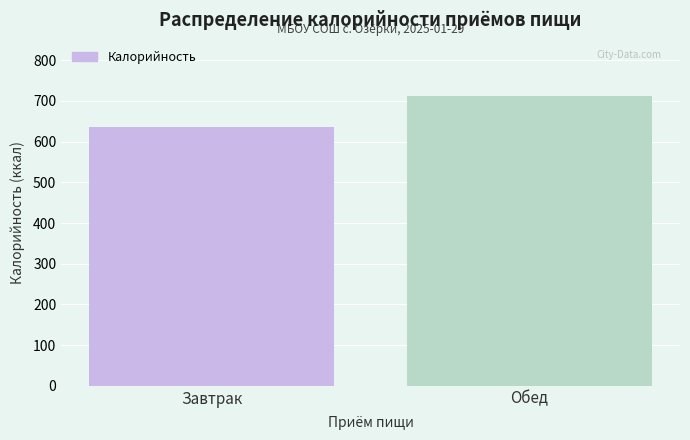

Reading right to left, list all the values displayed in this chart.

712	636